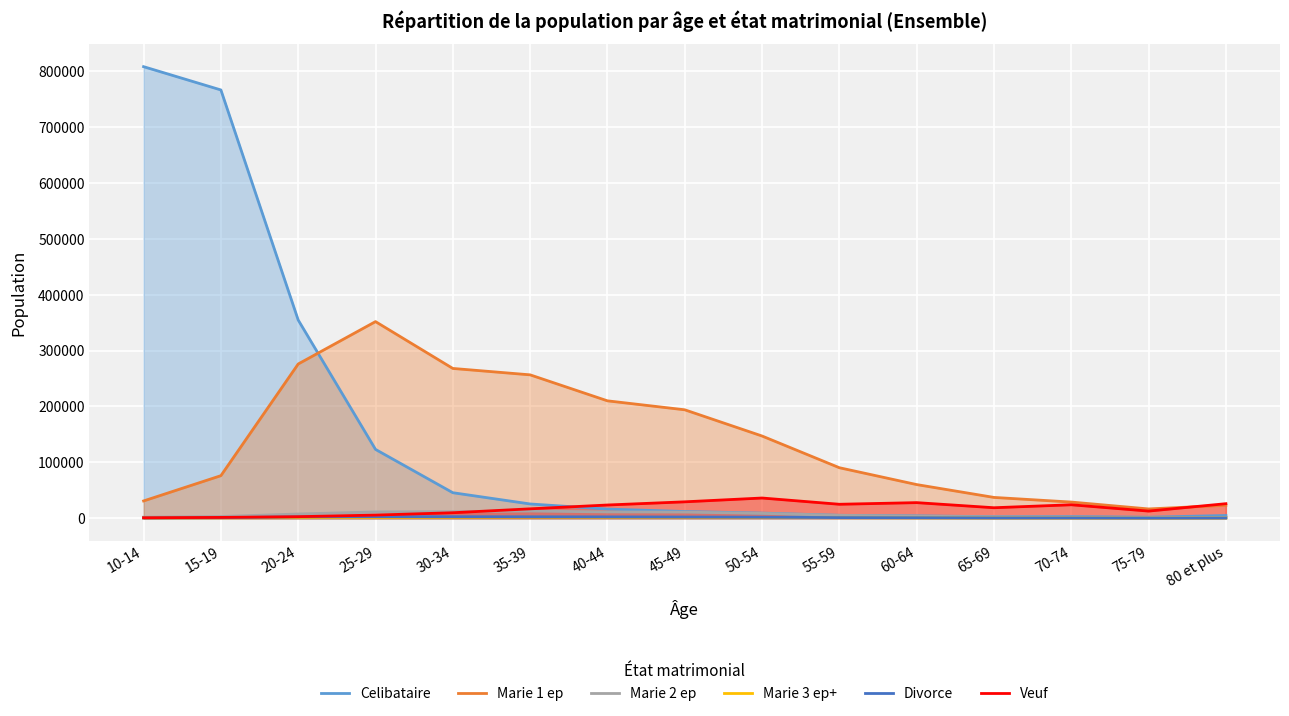

Reading left to right, transcribe all the data shown in this chart.

Celibataire: 808523	766830	354819	123136	45581	25418	16291	11910	9082	5121	4112	2650	2834	1724	4772
Marie 1 ep: 30836	76102	276105	351998	268119	256647	210119	194062	147122	90336	60156	37144	28832	16519	23040
Marie 2 ep: 1775	2952	7449	11121	11685	12775	11138	10845	8565	5108	3650	2190	1791	1007	1482
Marie 3 ep+: 329	595	896	1260	1423	1609	1407	1428	1304	832	593	396	334	192	286
Divorce: 343	868	2313	2719	2587	2492	2295	2076	1762	1025	810	424	404	177	296
Veuf: 716	1337	2670	5502	9716	16700	23565	29259	36076	24884	27815	18672	23985	12673	25920